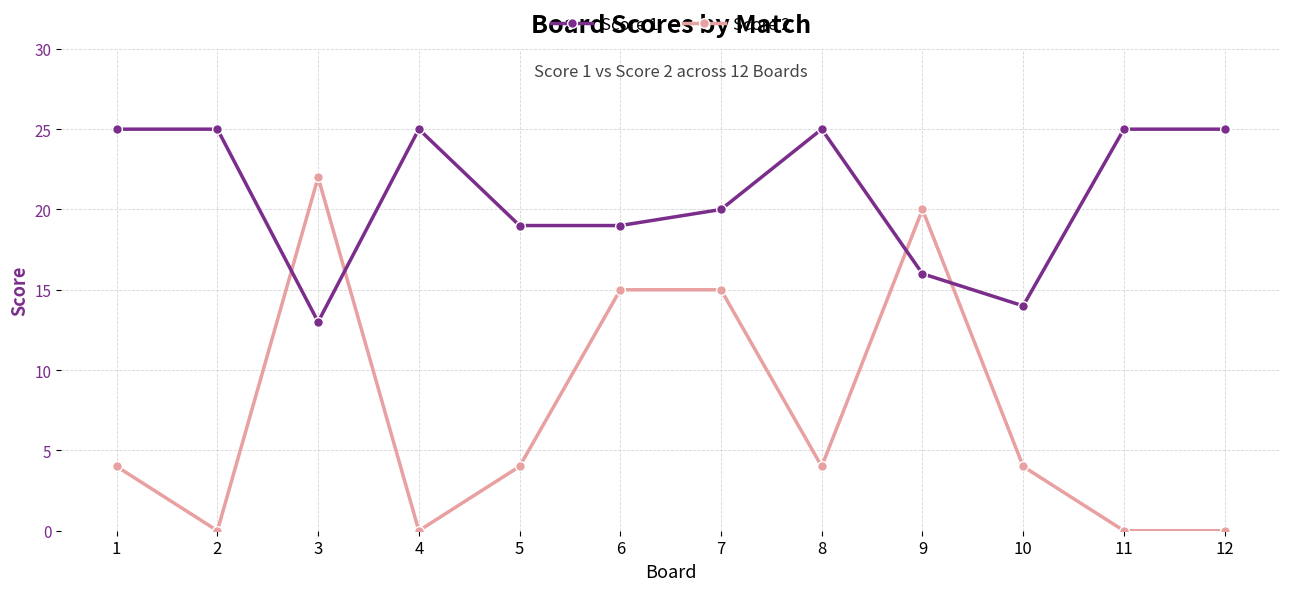

Where is the first local minimum for Score 1?

3